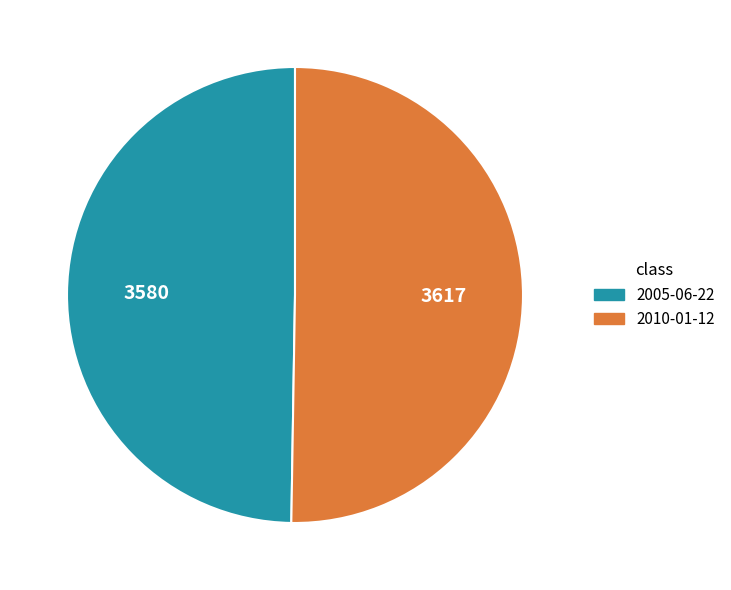

Does 2010-01-12 account for over 50% of the chart?

Yes